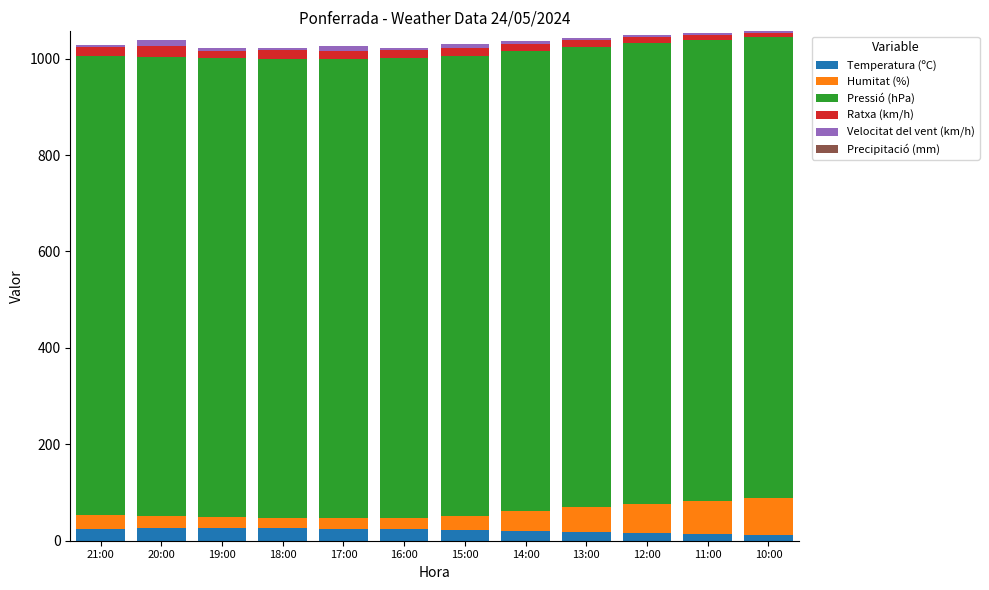

The Humitat (%) series shows 22.0 at 17:00. True or false?

True